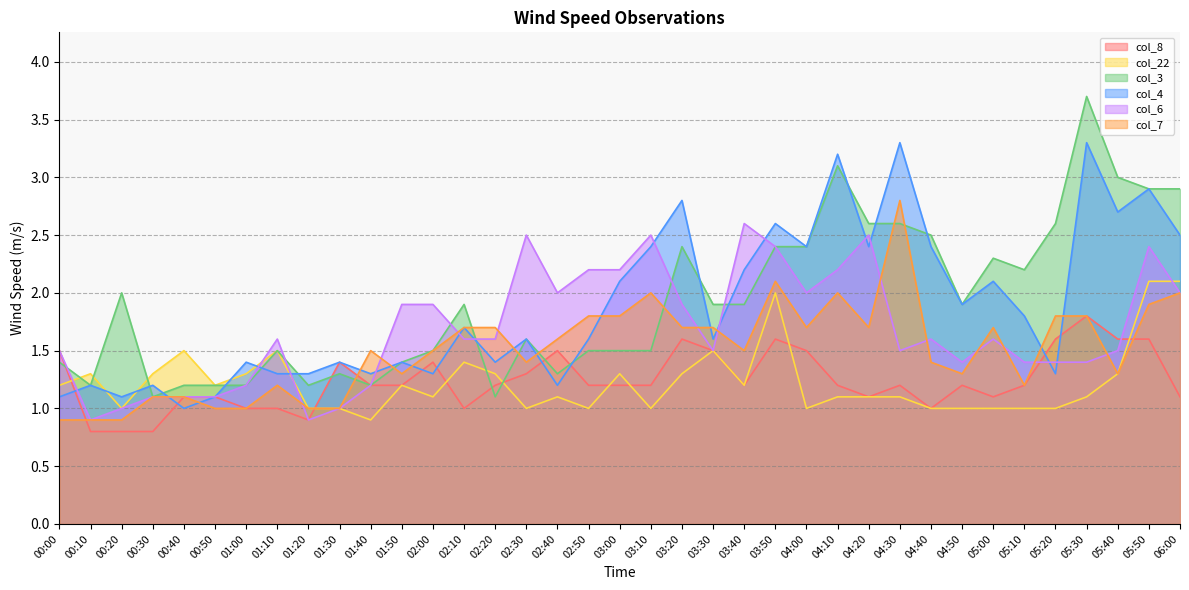

Which has a higher value, 05:40 or 05:30?

05:30